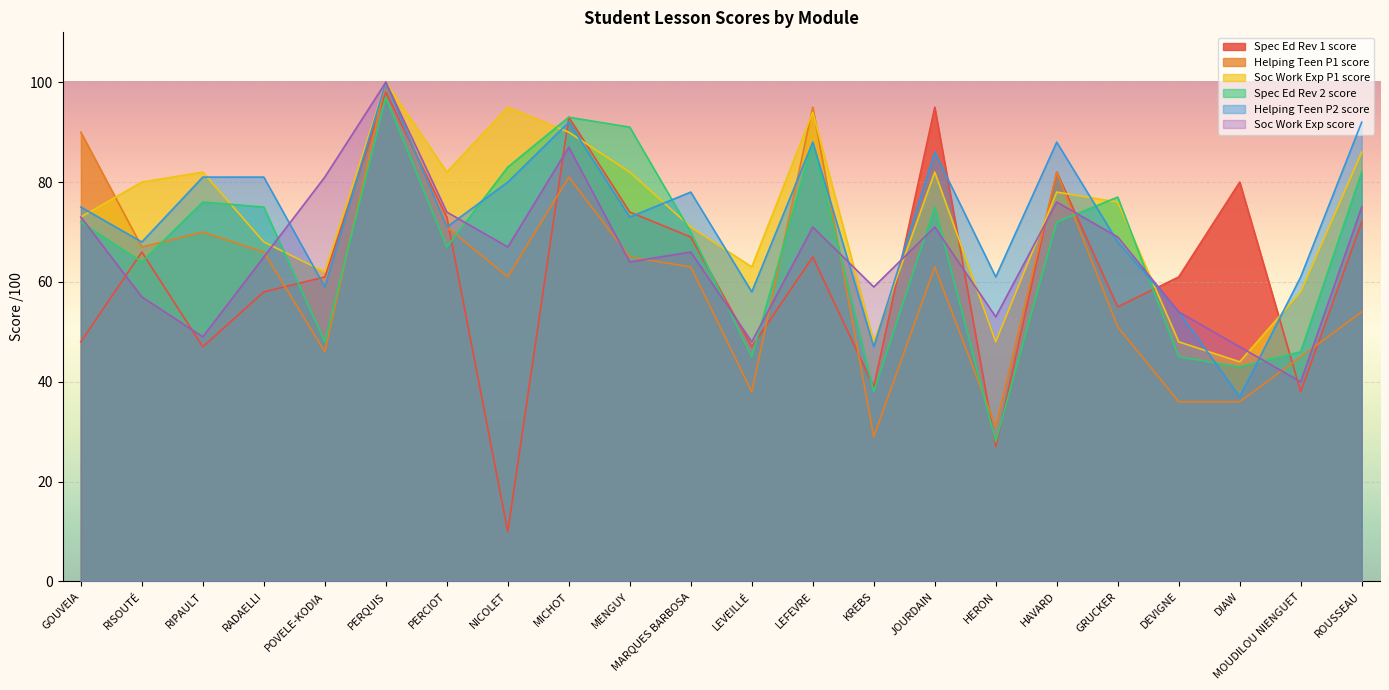

Reading left to right, transcribe all the data shown in this chart.

Spec Ed Rev 1 score: GOUVEIA=48	RISOUTÉ=66	RIPAULT=47	RADAELLI=58	POVELE-KODIA=61	PERQUIS=98	PERCIOT=73	NICOLET=10	MICHOT=93	MENGUY=74	MARQUES BARBOSA=69	LEVEILLÉ=47	LEFEVRE=65	KREBS=39	JOURDAIN=95	HERON=27	HAVARD=82	GRUCKER=55	DEVIGNE=61	DIAW=80	MOUDILOU NIENGUET=38	ROUSSEAU=72
Helping Teen P1 score: GOUVEIA=90	RISOUTÉ=67	RIPAULT=70	RADAELLI=66	POVELE-KODIA=46	PERQUIS=100	PERCIOT=71	NICOLET=61	MICHOT=81	MENGUY=65	MARQUES BARBOSA=63	LEVEILLÉ=38	LEFEVRE=95	KREBS=29	JOURDAIN=63	HERON=31	HAVARD=82	GRUCKER=51	DEVIGNE=36	DIAW=36	MOUDILOU NIENGUET=45	ROUSSEAU=54
Soc Work Exp P1 score: GOUVEIA=73	RISOUTÉ=80	RIPAULT=82	RADAELLI=68	POVELE-KODIA=62	PERQUIS=100	PERCIOT=82	NICOLET=95	MICHOT=90	MENGUY=82	MARQUES BARBOSA=71	LEVEILLÉ=63	LEFEVRE=94	KREBS=48	JOURDAIN=82	HERON=48	HAVARD=78	GRUCKER=76	DEVIGNE=48	DIAW=44	MOUDILOU NIENGUET=58	ROUSSEAU=86
Spec Ed Rev 2 score: GOUVEIA=72	RISOUTÉ=64	RIPAULT=76	RADAELLI=75	POVELE-KODIA=48	PERQUIS=97	PERCIOT=67	NICOLET=83	MICHOT=93	MENGUY=91	MARQUES BARBOSA=70	LEVEILLÉ=45	LEFEVRE=88	KREBS=38	JOURDAIN=75	HERON=28	HAVARD=72	GRUCKER=77	DEVIGNE=45	DIAW=43	MOUDILOU NIENGUET=46	ROUSSEAU=82
Helping Teen P2 score: GOUVEIA=75	RISOUTÉ=68	RIPAULT=81	RADAELLI=81	POVELE-KODIA=59	PERQUIS=100	PERCIOT=71	NICOLET=80	MICHOT=92	MENGUY=73	MARQUES BARBOSA=78	LEVEILLÉ=58	LEFEVRE=88	KREBS=47	JOURDAIN=86	HERON=61	HAVARD=88	GRUCKER=68	DEVIGNE=54	DIAW=37	MOUDILOU NIENGUET=61	ROUSSEAU=92
Soc Work Exp score: GOUVEIA=73	RISOUTÉ=57	RIPAULT=49	RADAELLI=65	POVELE-KODIA=81	PERQUIS=100	PERCIOT=74	NICOLET=67	MICHOT=87	MENGUY=64	MARQUES BARBOSA=66	LEVEILLÉ=48	LEFEVRE=71	KREBS=59	JOURDAIN=71	HERON=53	HAVARD=76	GRUCKER=69	DEVIGNE=54	DIAW=47	MOUDILOU NIENGUET=40	ROUSSEAU=75